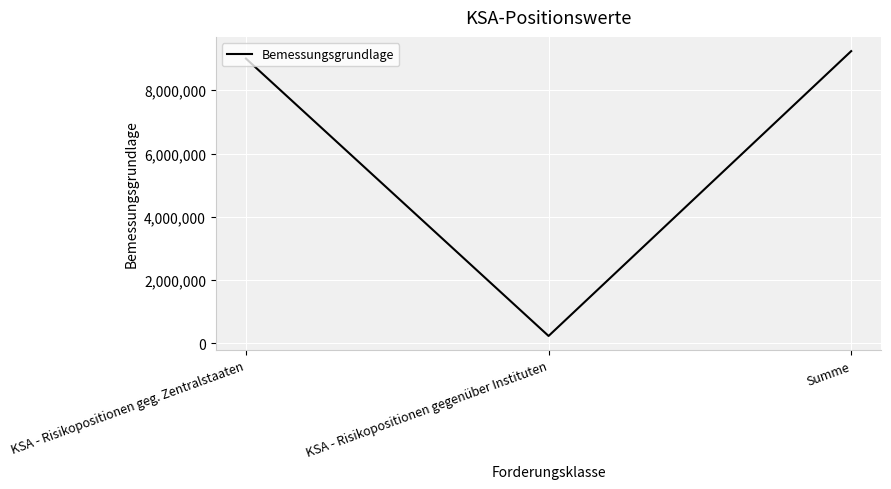

What is the change in value from KSA - Risikopositionen geg. Zentralstaaten to KSA - Risikopositionen gegenüber Instituten?

-8764362.5